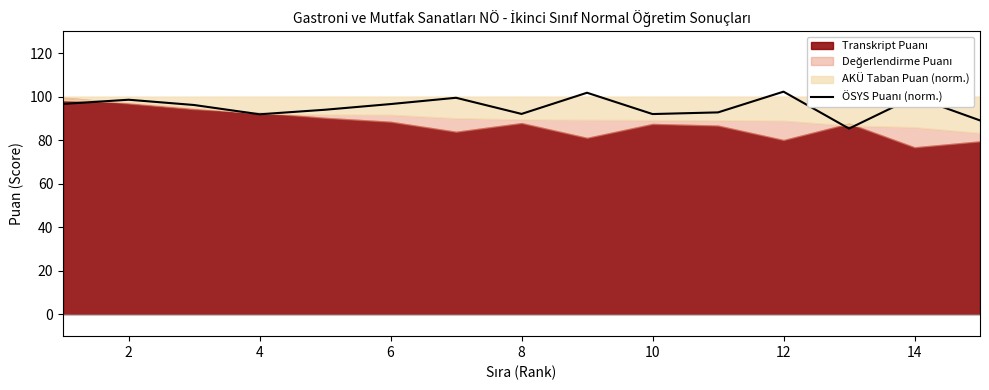

The value at 12 is 66.0. True or false?

False